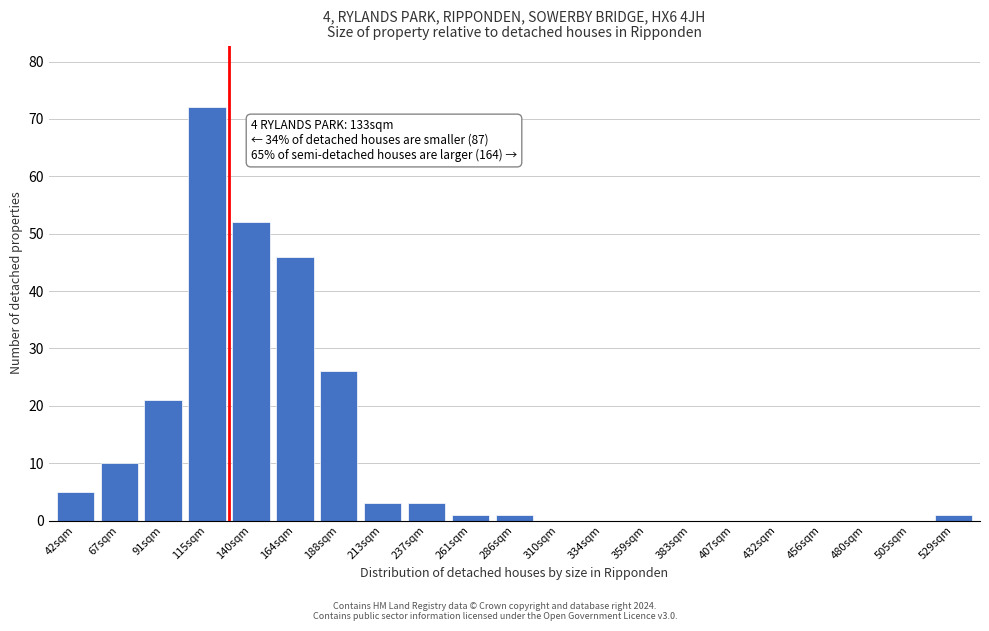

Reading left to right, transcribe all the data shown in this chart.

42sqm=5	67sqm=10	91sqm=21	115sqm=72	140sqm=52	164sqm=46	188sqm=26	213sqm=3	237sqm=3	261sqm=1	286sqm=1	310sqm=0	334sqm=0	359sqm=0	383sqm=0	407sqm=0	432sqm=0	456sqm=0	480sqm=0	505sqm=0	529sqm=1